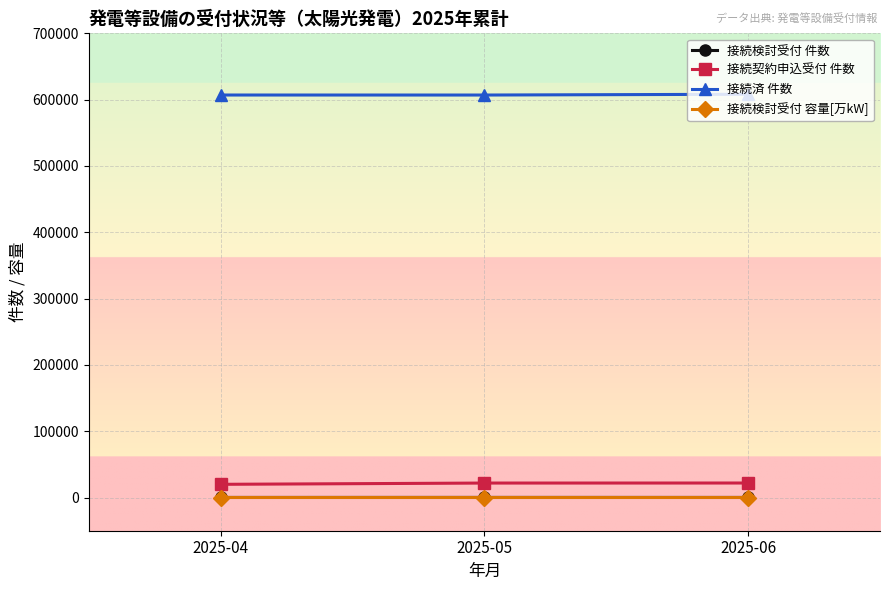

What is the maximum value shown in the chart?

608124.0